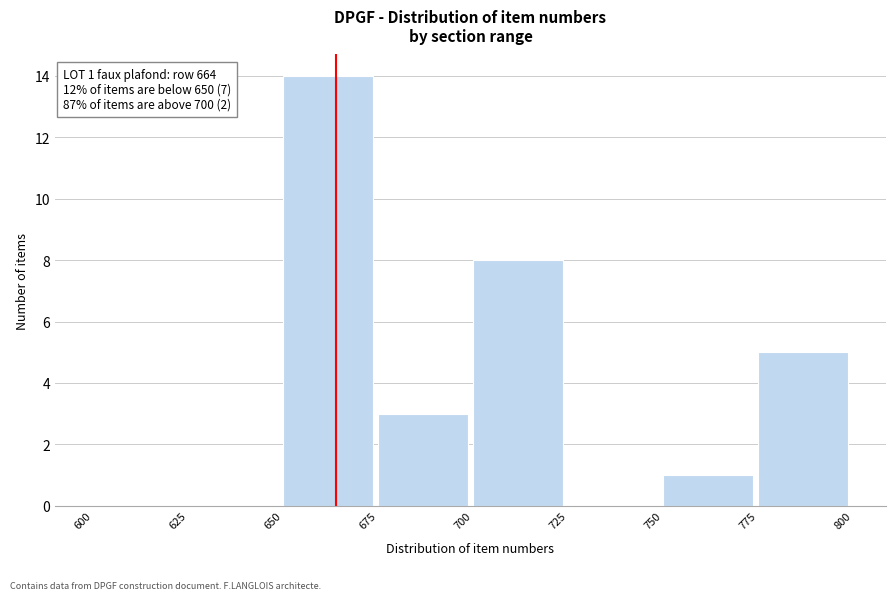

Over which range of the x-axis is the bar tallest?

650 to 675